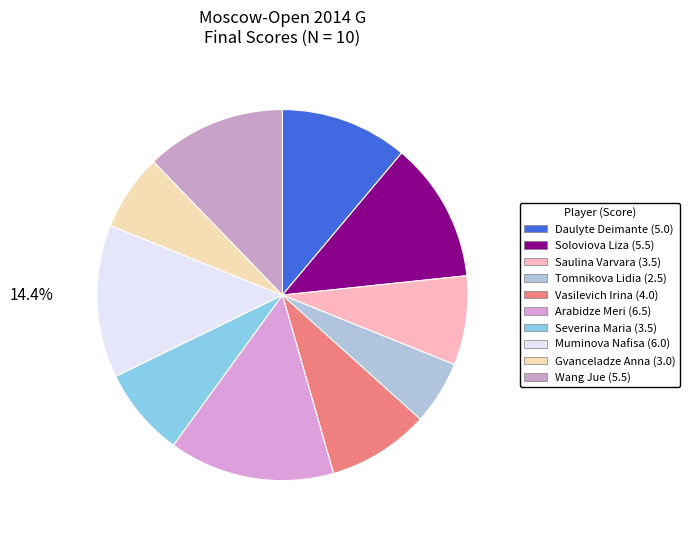

To the nearest percent, what is the difference between the Wang Jue and Arabidze Meri slice percentages?

2%